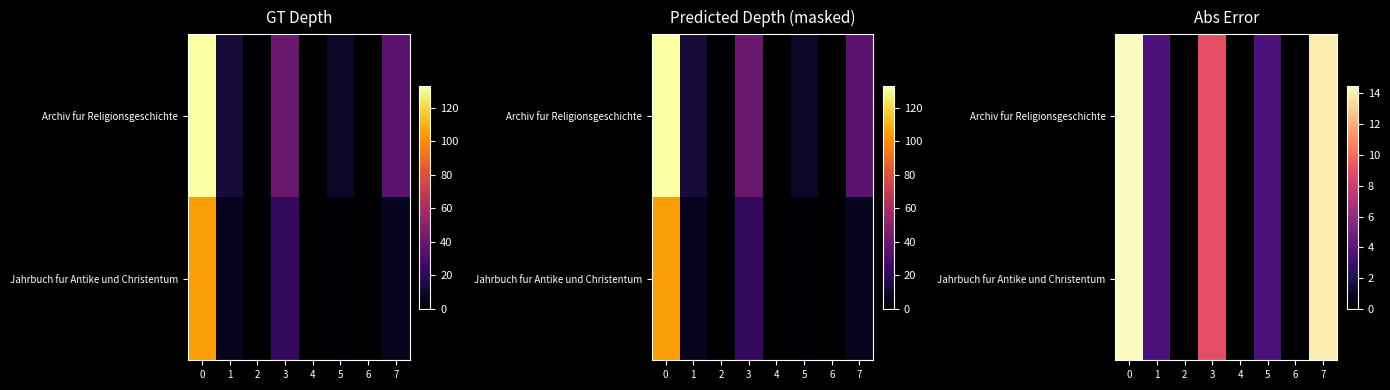

What is the difference between the maximum and minimum values in the Jahrbuch fur Antike und Christentum series?

14.5